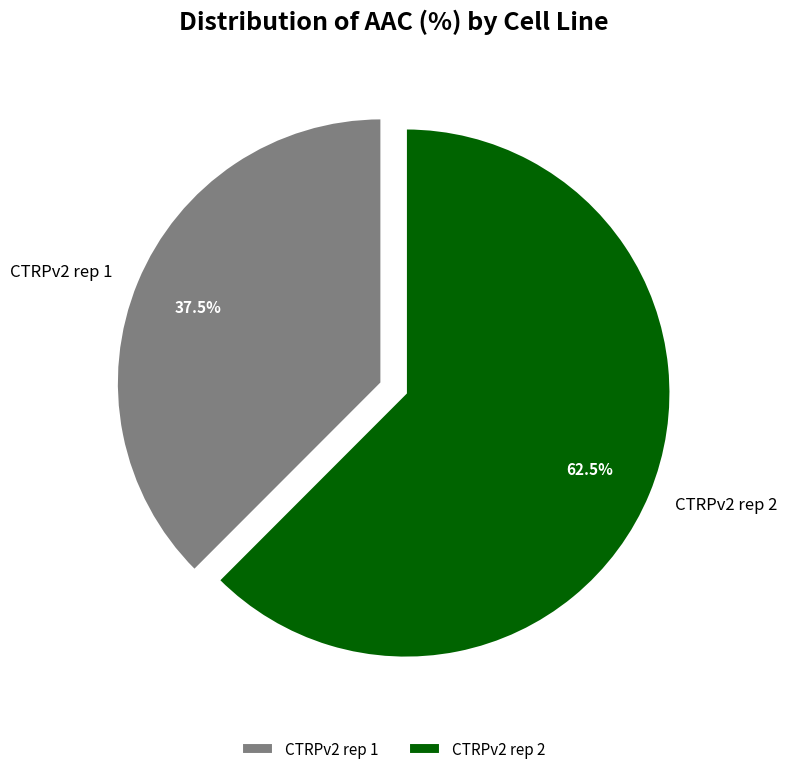

Which category has the biggest portion of the pie?

CTRPv2 rep 2